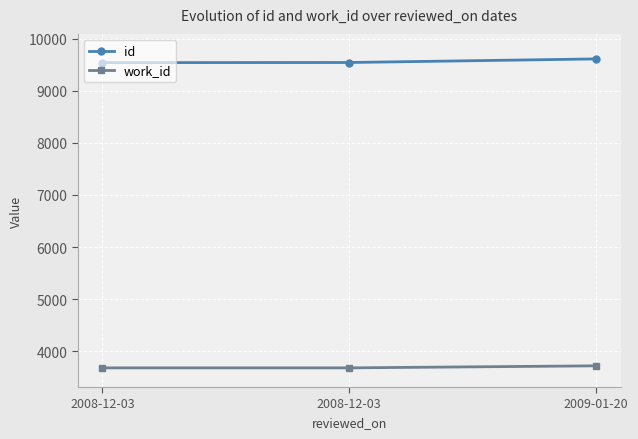

What is the maximum value for work_id?

3719